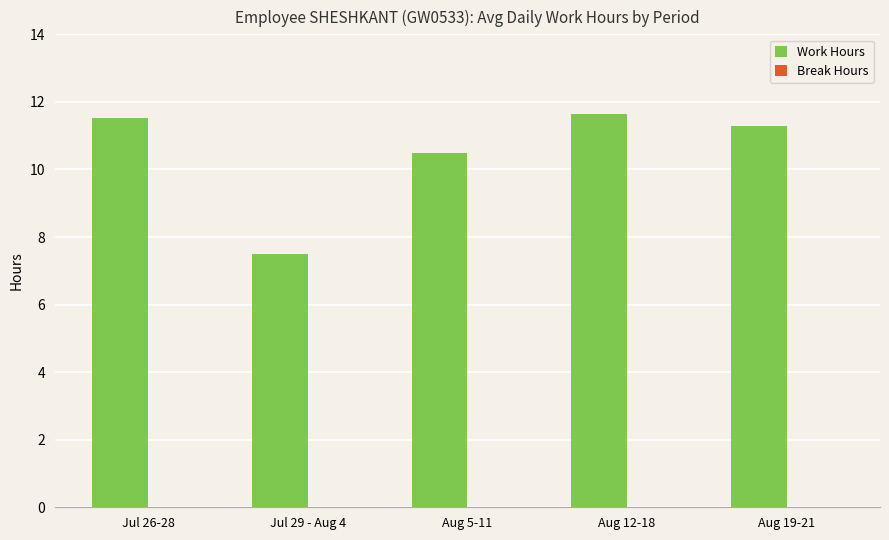

Reading right to left, extract all data points from this chart.

11.3	11.7	10.5	7.5	11.5